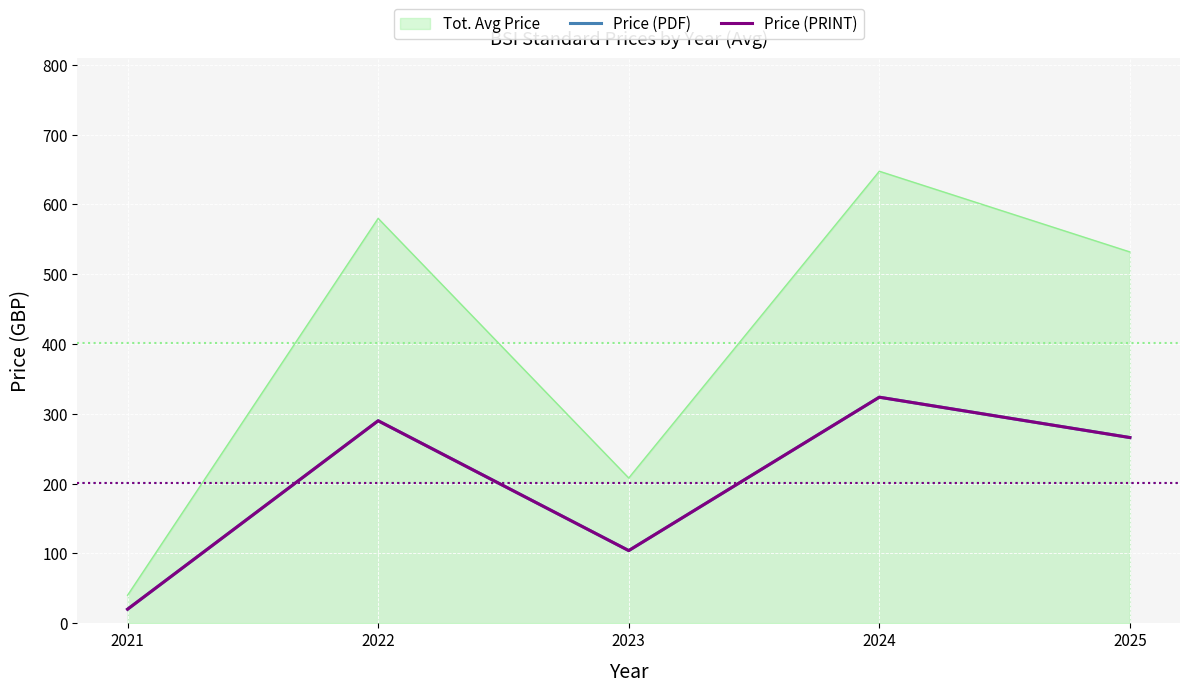

True or false: Price (PRINT) and Price (PDF) intersect in this chart.

False